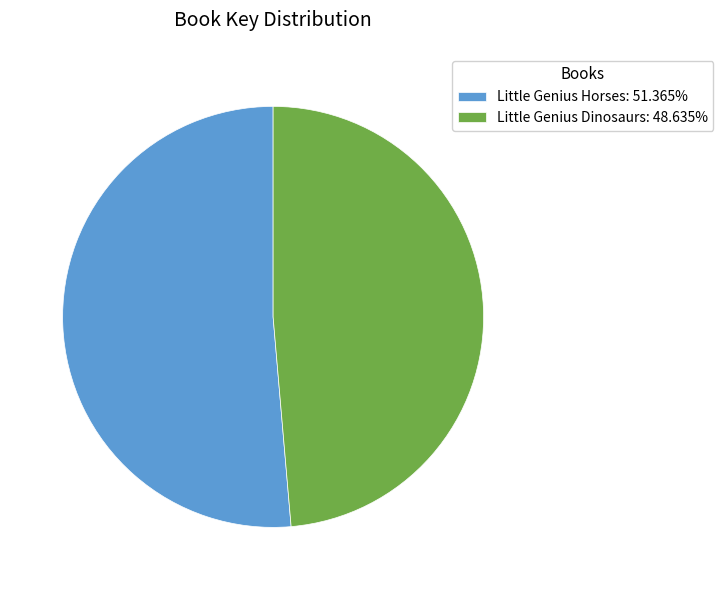

Approximately how many times larger is the value at Little Genius Dinosaurs compared to Little Genius Horses?

0.9